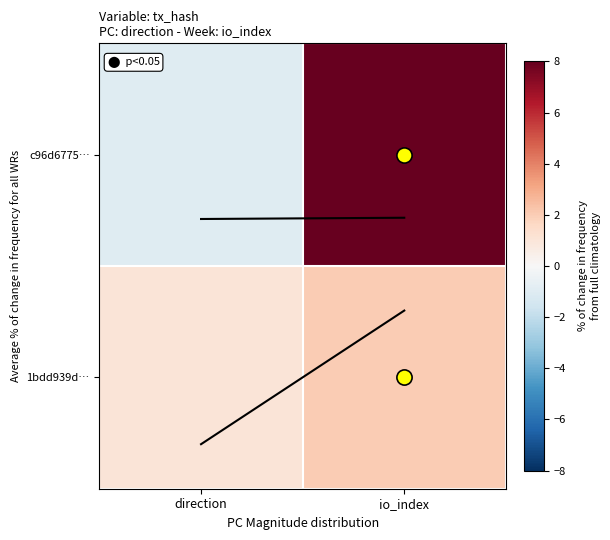

At how many categories does at least one series exceed 5?

1